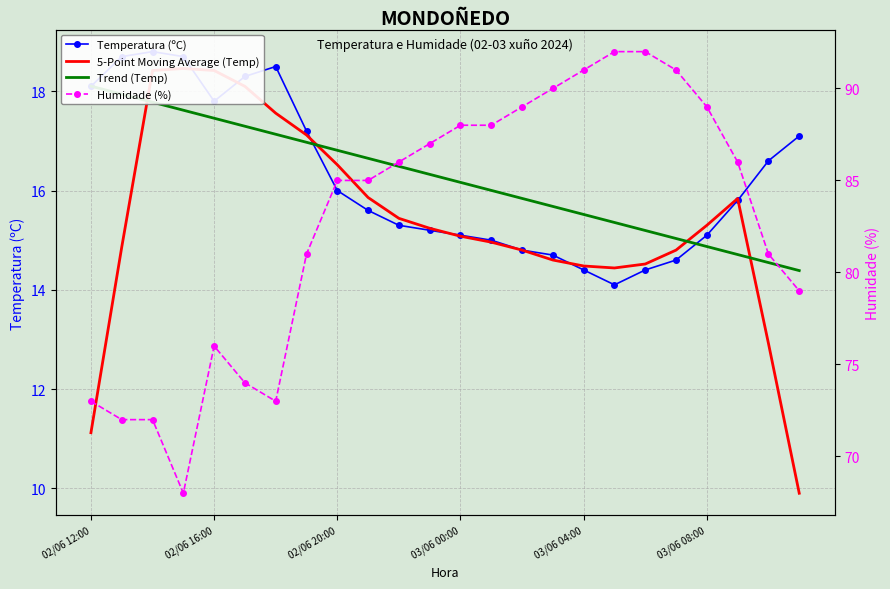

What value does the Trend (Temp) series have at 18?

15.2